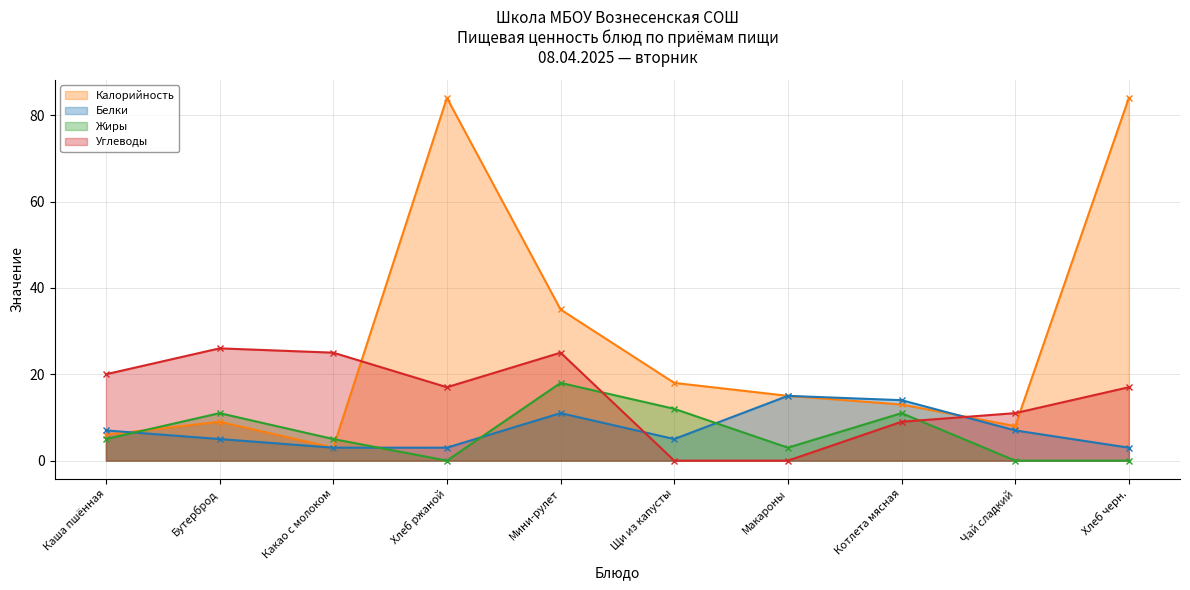

Which series has the largest total across all categories?

Калорийность